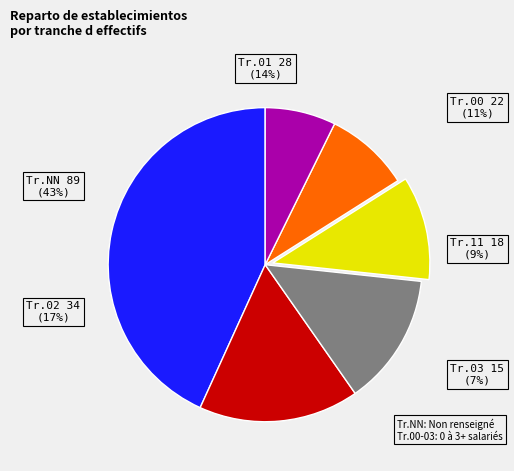

To the nearest percent, what portion does 00 represent?

11%